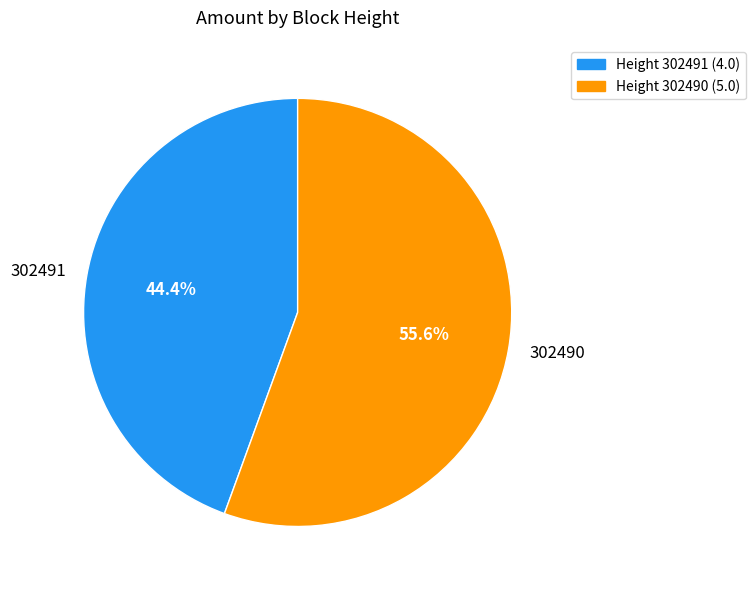

Which slice represents more than half of the pie?

302490